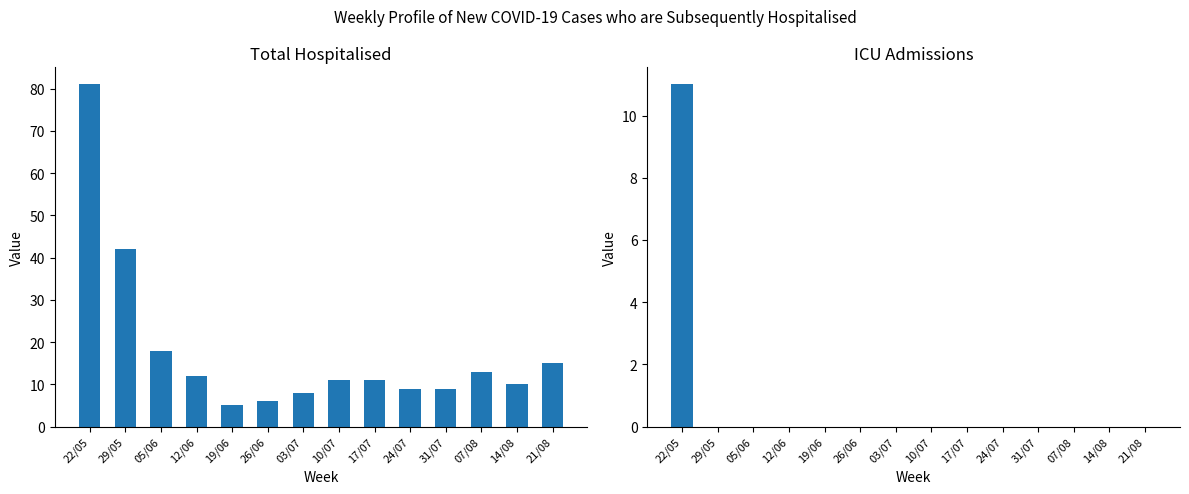

Reading left to right, what are all the values shown in this chart?

Total Hospitalised: 22/05=81	29/05=42	05/06=18	12/06=12	19/06=5	26/06=6	03/07=8	10/07=11	17/07=11	24/07=9	31/07=9	07/08=13	14/08=10	21/08=15
ICU Total: 22/05=11	29/05=0	05/06=0	12/06=0	19/06=0	26/06=0	03/07=0	10/07=0	17/07=0	24/07=0	31/07=0	07/08=0	14/08=0	21/08=0